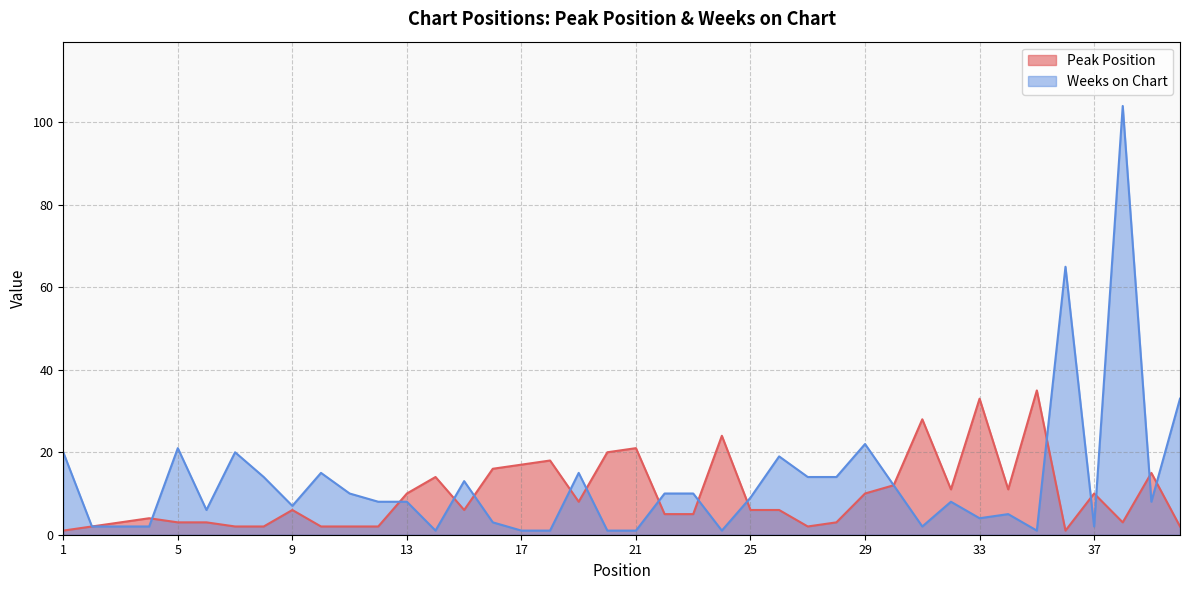

Rank the series by their average value, from lowest to highest.

Peak Position, Weeks on Chart